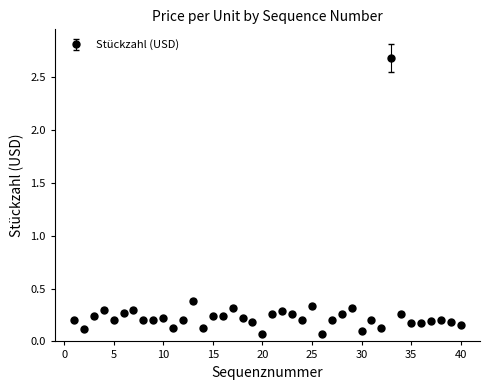

What is the sum of all values?

11.0